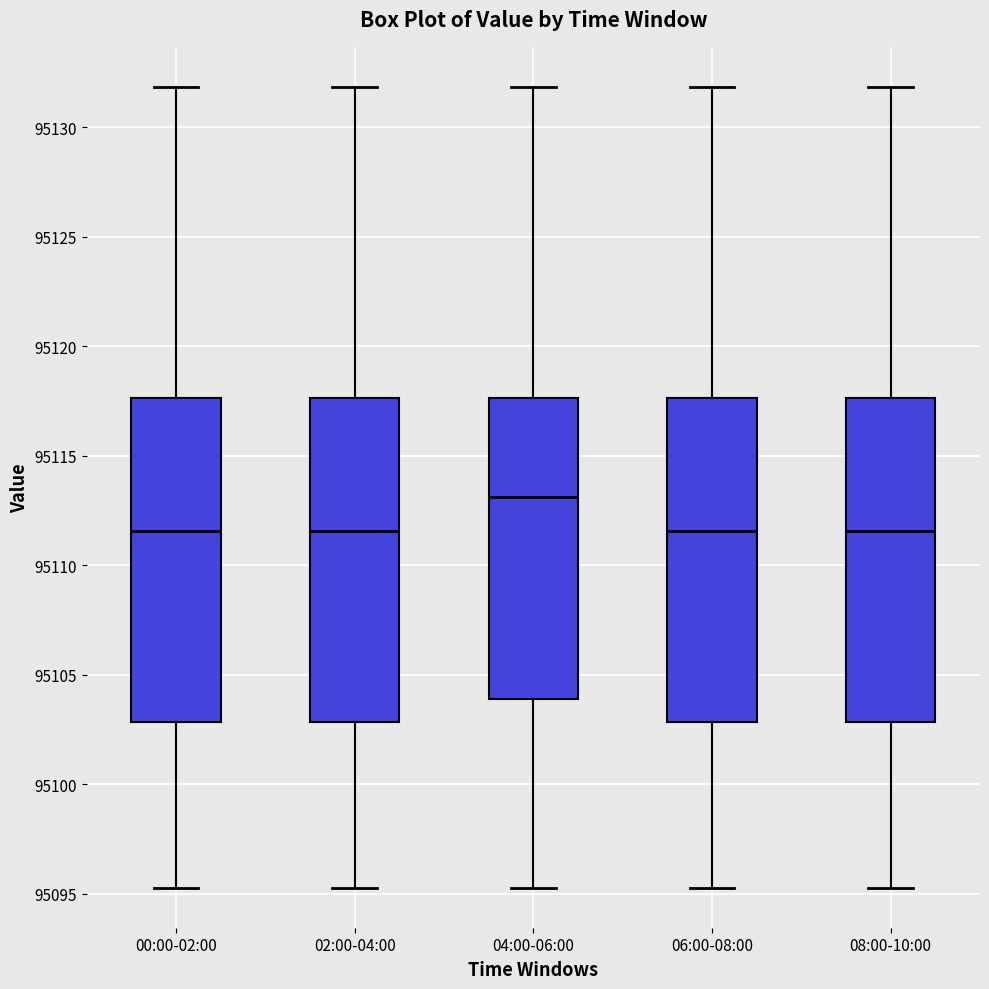

Reading left to right, read every box against the y-axis: the position of its median line, the range the box covers, and the ends of its whiskers. The values are not printed on the chart, so give them approximately, as read against the axis.

00:00-02:00: median 95111.5, box 95103.0 to 95117.5, whiskers 95095.5 to 95132.0
02:00-04:00: median 95111.5, box 95103.0 to 95117.5, whiskers 95095.5 to 95132.0
04:00-06:00: median 95113.0, box 95104.0 to 95117.5, whiskers 95095.5 to 95132.0
06:00-08:00: median 95111.5, box 95103.0 to 95117.5, whiskers 95095.5 to 95132.0
08:00-10:00: median 95111.5, box 95103.0 to 95117.5, whiskers 95095.5 to 95132.0